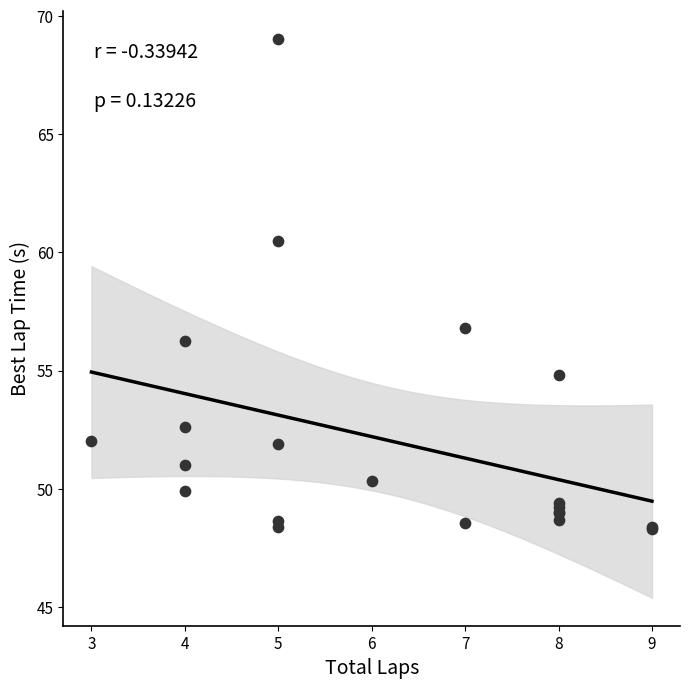

What Y value in the scatter plot is closest to 58?

56.8